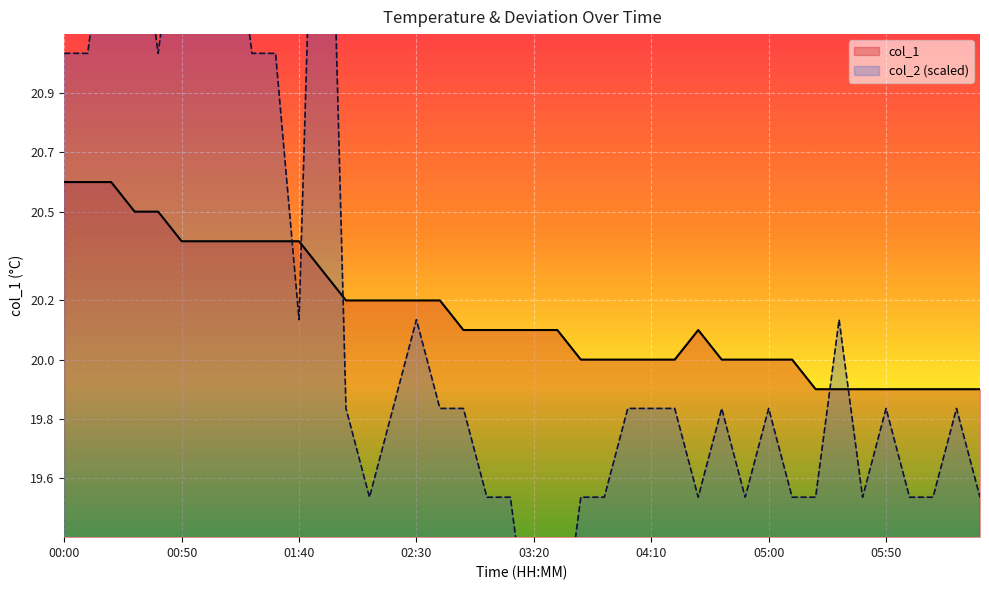

How many values are between 20 and 21?

32